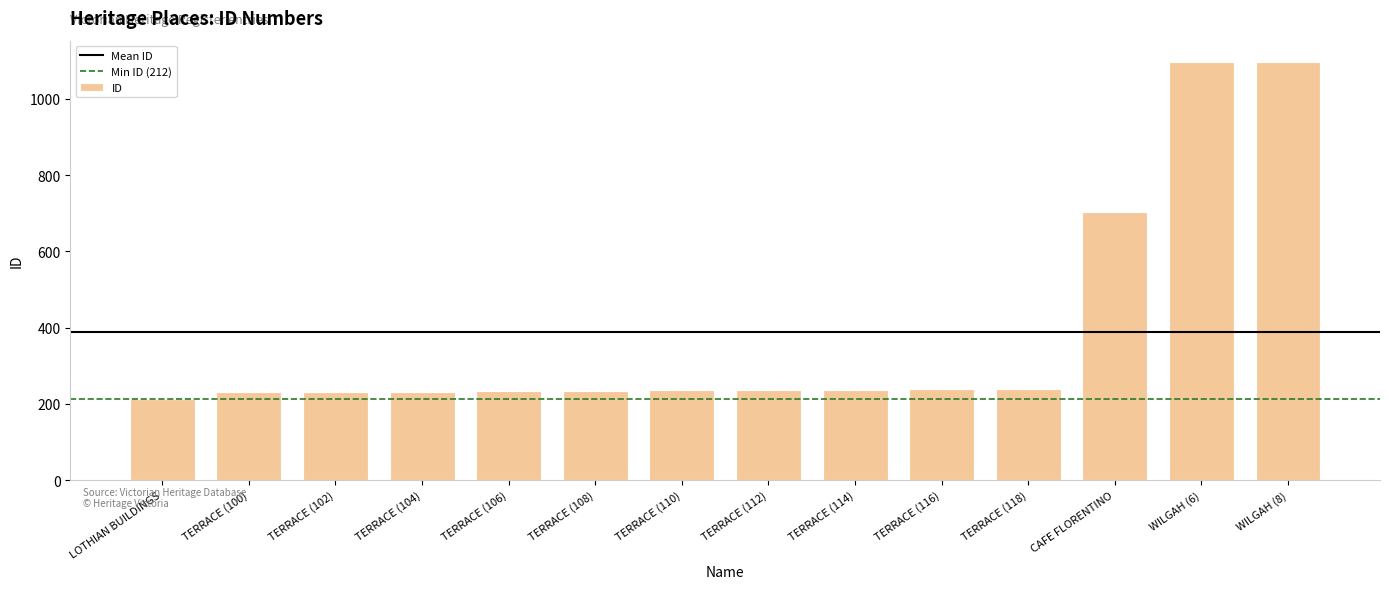

Is it true that the value at CAFE FLORENTINO is 702?

True